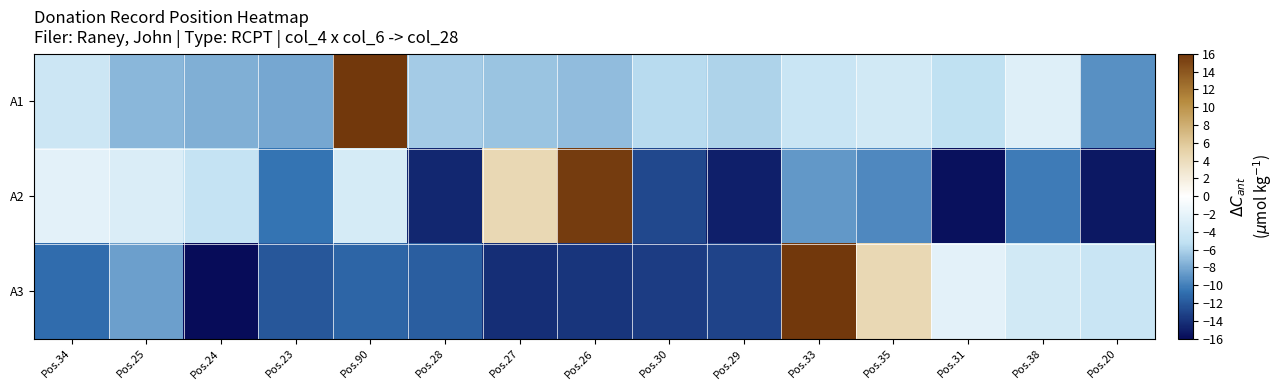

Reading left to right, what are all the values shown in this chart?

A1: Pos.34=-4.1	Pos.25=-7.4	Pos.24=-7.7	Pos.23=-8.1	Pos.90=16.0	Pos.28=-6.3	Pos.27=-6.7	Pos.26=-7.0	Pos.30=-5.6	Pos.29=-5.9	Pos.33=-4.5	Pos.35=-3.8	Pos.31=-5.2	Pos.38=-2.7	Pos.20=-9.2
A2: Pos.34=-2.3	Pos.25=-3.1	Pos.24=-4.9	Pos.23=-10.6	Pos.90=-3.4	Pos.28=-14.6	Pos.27=4.5	Pos.26=15.6	Pos.30=-12.8	Pos.29=-14.9	Pos.33=-8.8	Pos.35=-9.5	Pos.31=-15.6	Pos.38=-10.2	Pos.20=-15.3
A3: Pos.34=-11.0	Pos.25=-8.4	Pos.24=-16.0	Pos.23=-12.0	Pos.90=-11.3	Pos.28=-11.7	Pos.27=-14.2	Pos.26=-13.8	Pos.30=-13.5	Pos.29=-13.1	Pos.33=16.0	Pos.35=4.5	Pos.31=-2.3	Pos.38=-3.8	Pos.20=-4.5